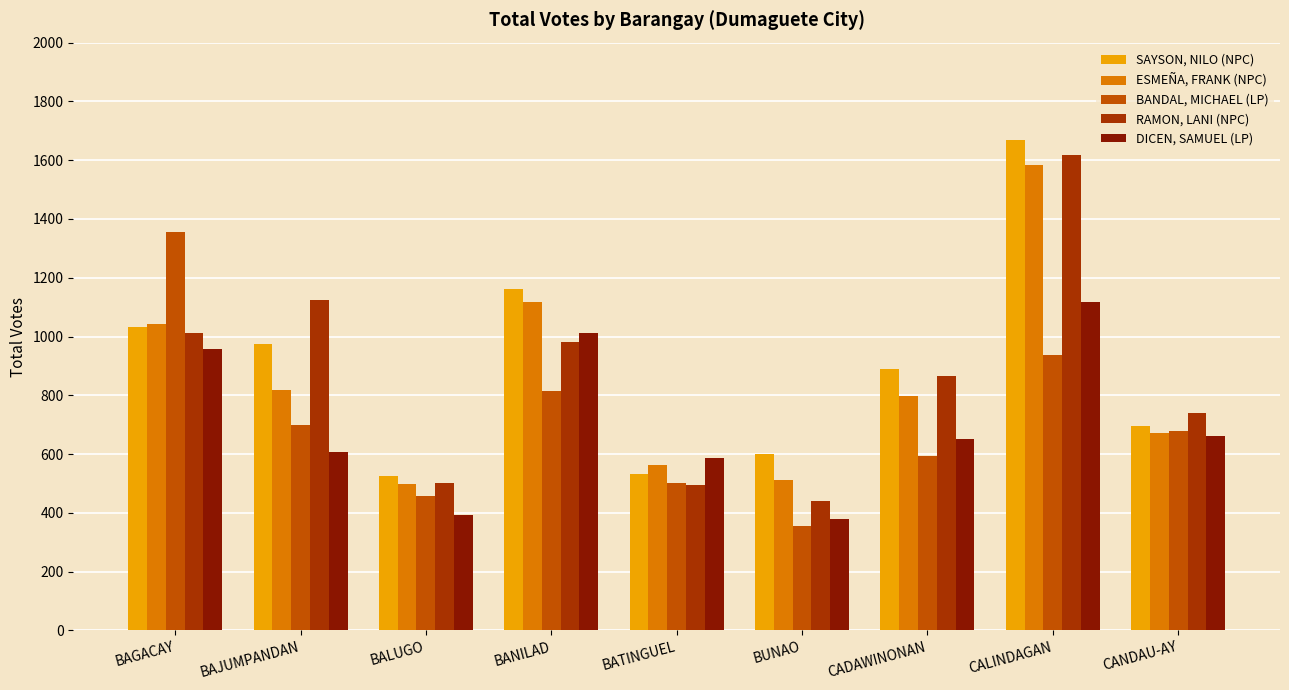

Which series changed the most between BAGACAY and CALINDAGAN?

SAYSON, NILO (NPC)